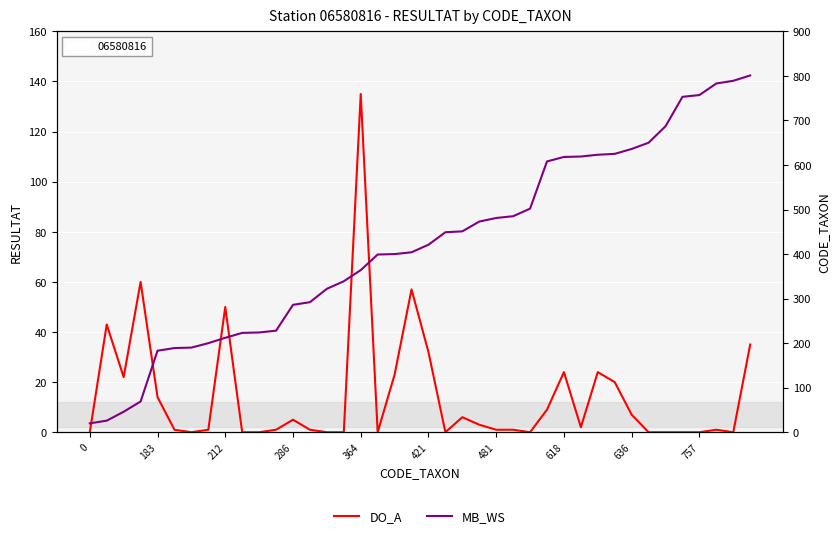

At how many categories does at least one series exceed 794?

1